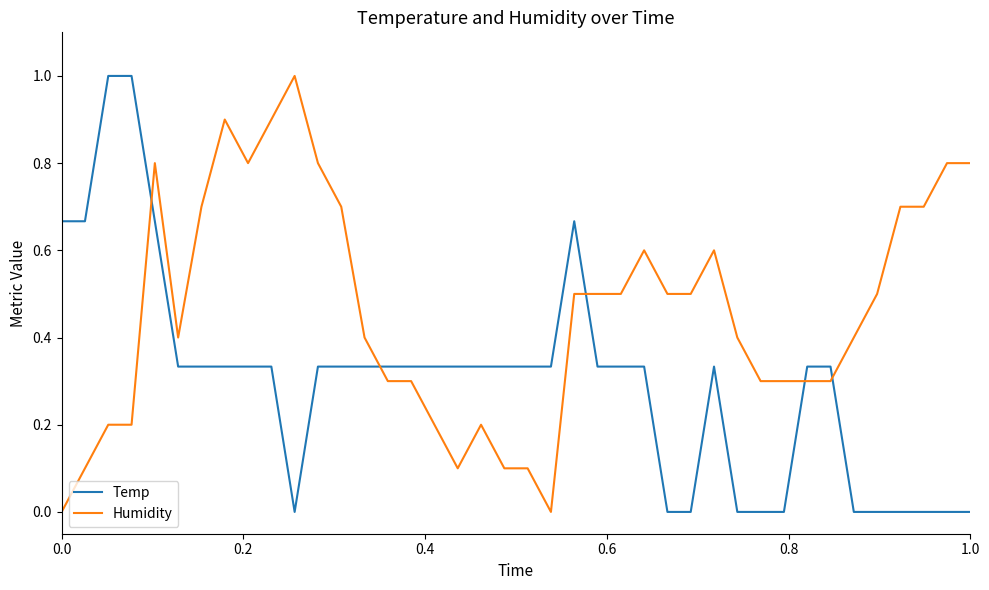

What is the maximum value for Humidity?

1.0